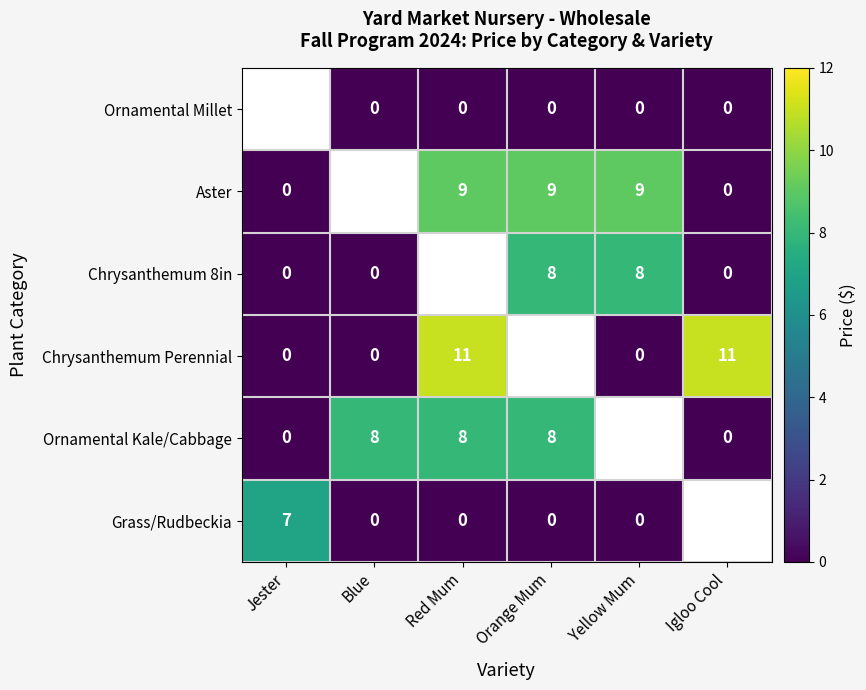

Count the number of categories in the chart.

6